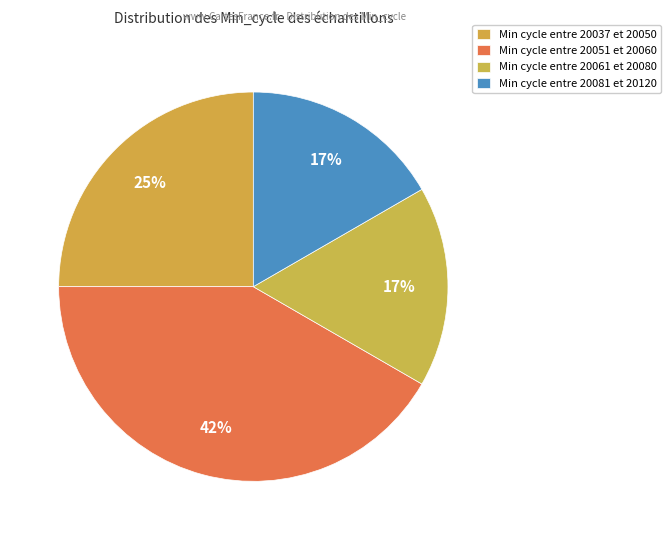

How many segments does this pie chart have?

4